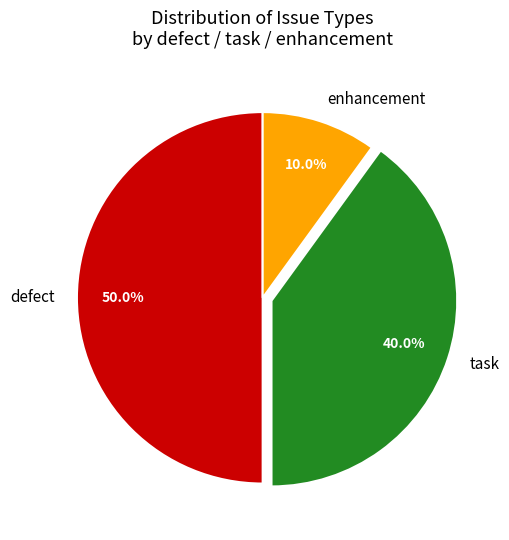

Between task and enhancement, which is larger?

task